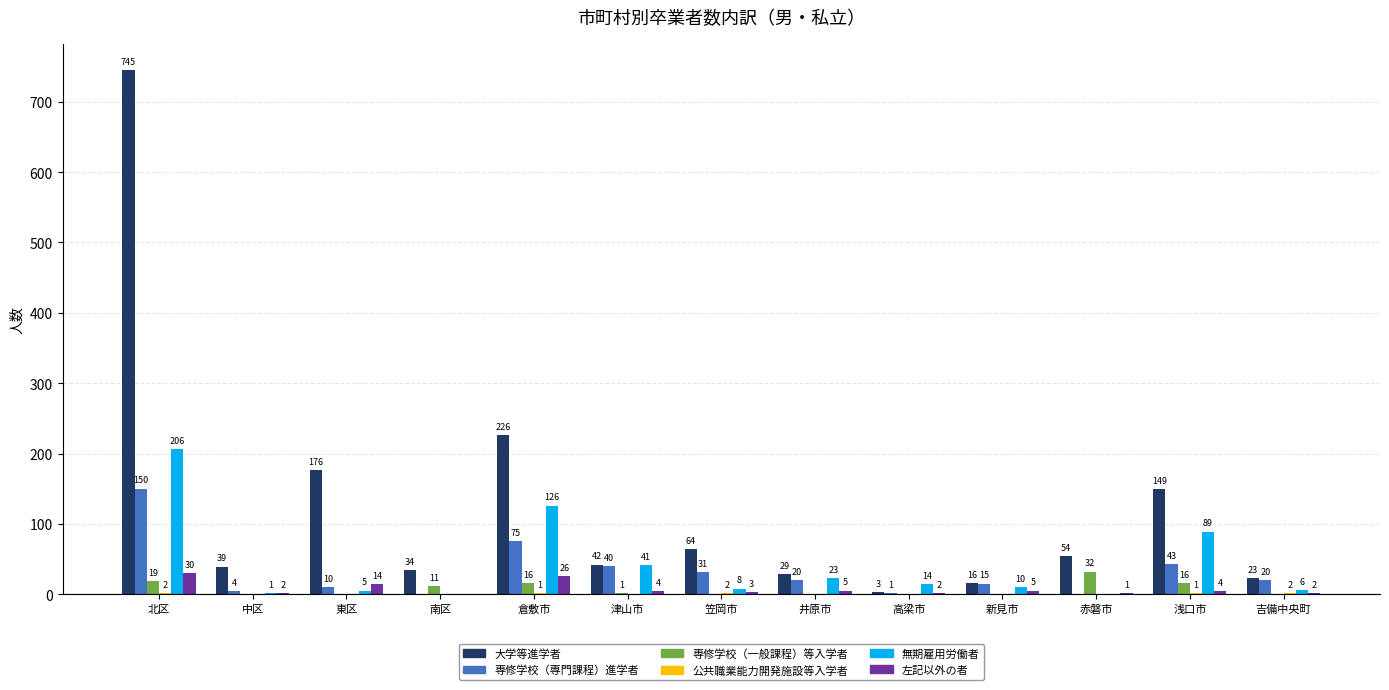

The value of 左記以外の者 at 中区 is 2. True or false?

True